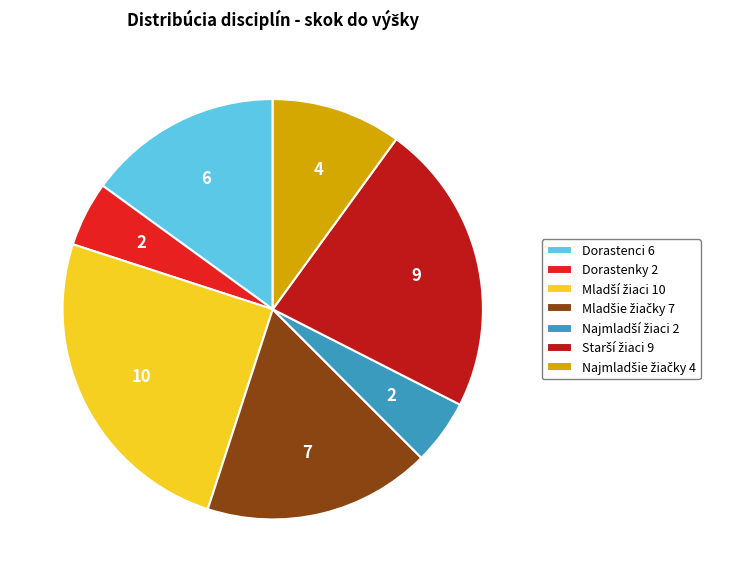

Is there a majority slice in this chart?

No